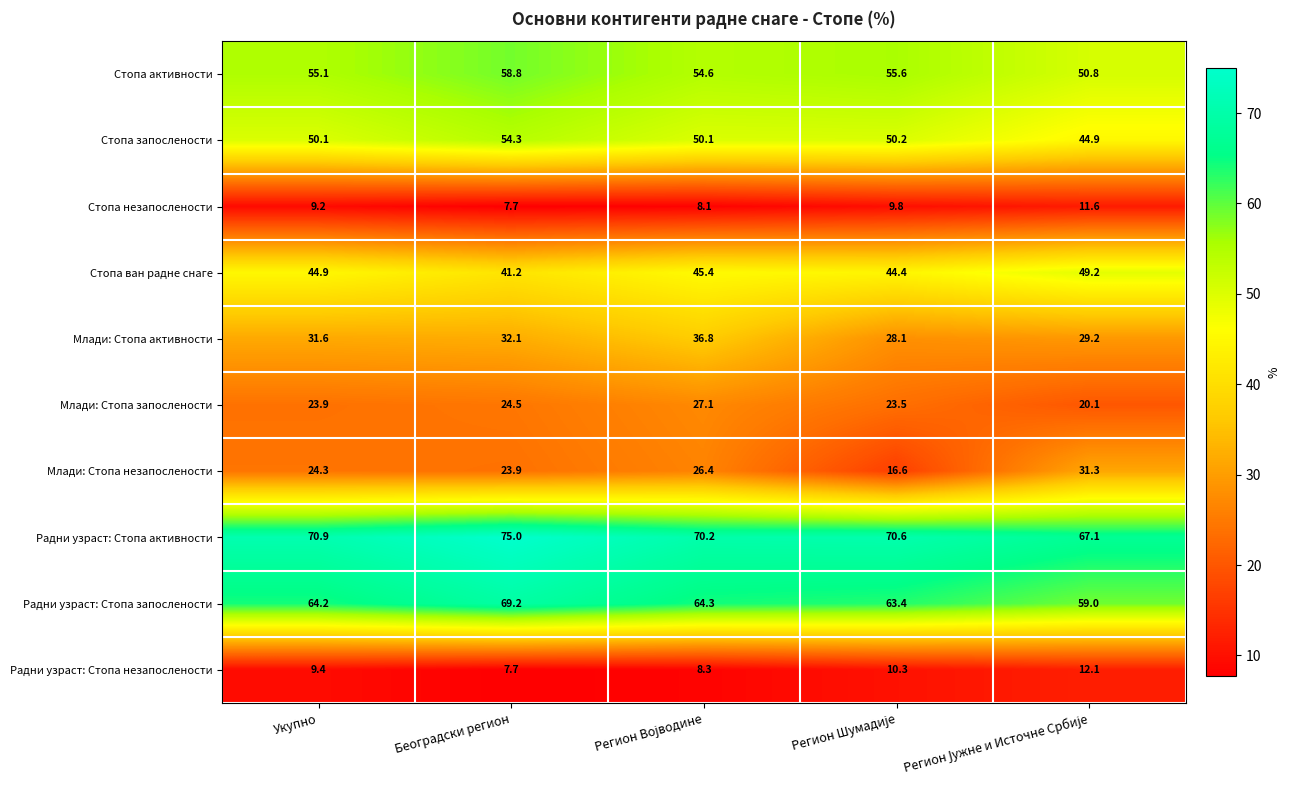

True or false: Стопа активности has a value of 15.3 at Укупно.

False